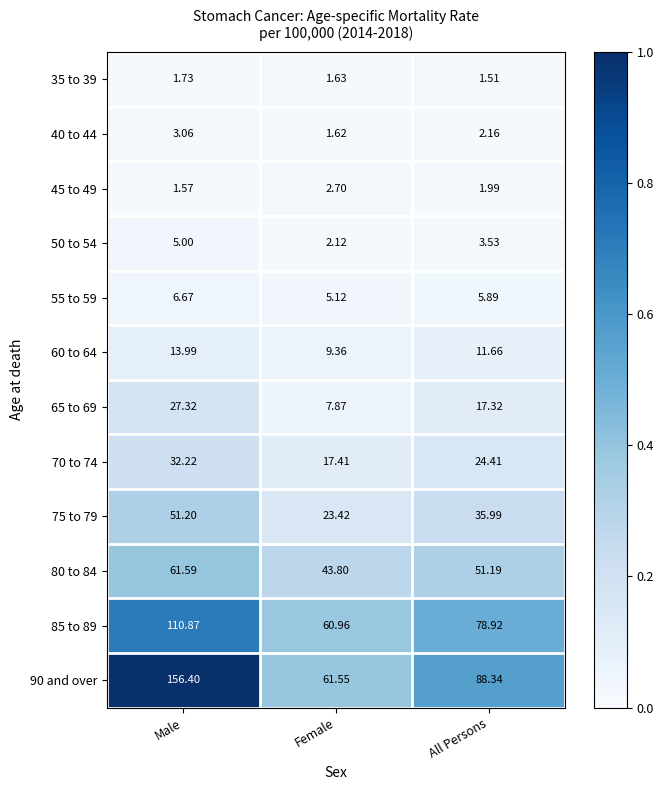

Count the number of categories in the chart.

3